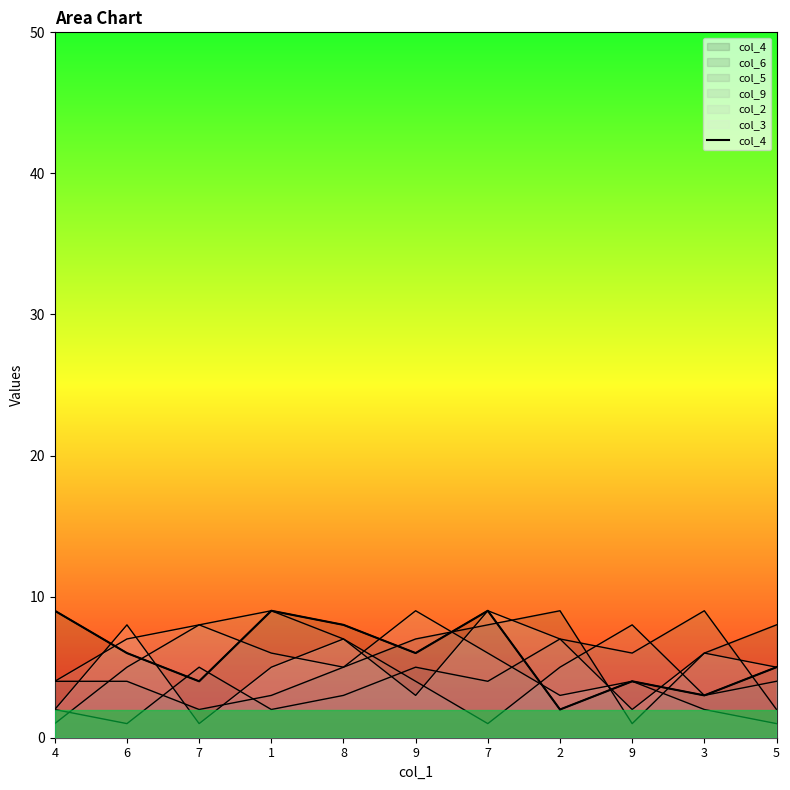

What is the label of the 10th point from the left?

3